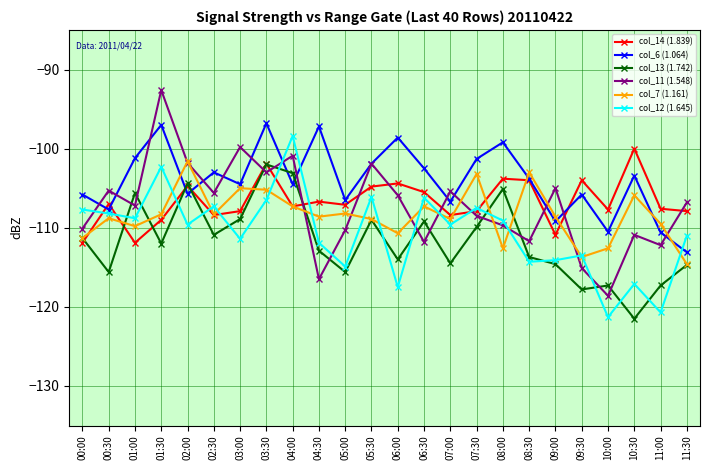

What value does the col_12 (1.645) series have at 11:30?

-111.0